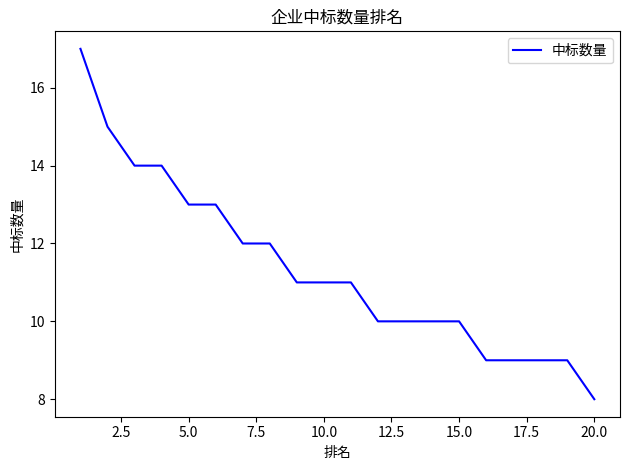

What is the minimum value shown in the chart?

8